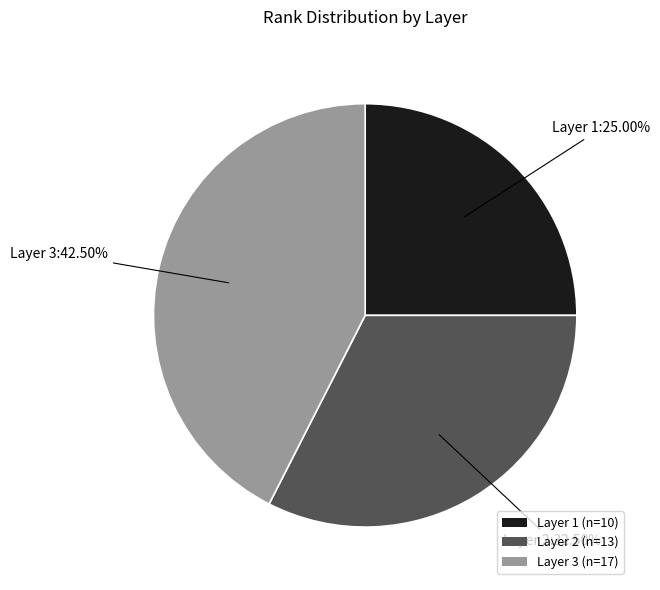

Which slice is the largest?

Layer 3 (n=17)